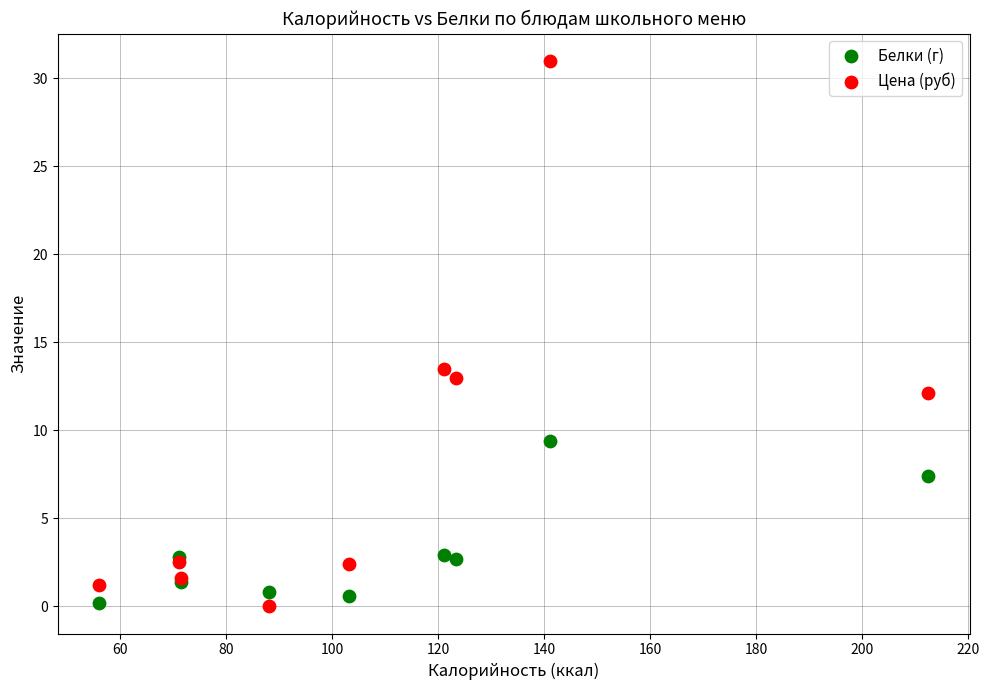

Across all series, what Y value is closest to 15?

13.5